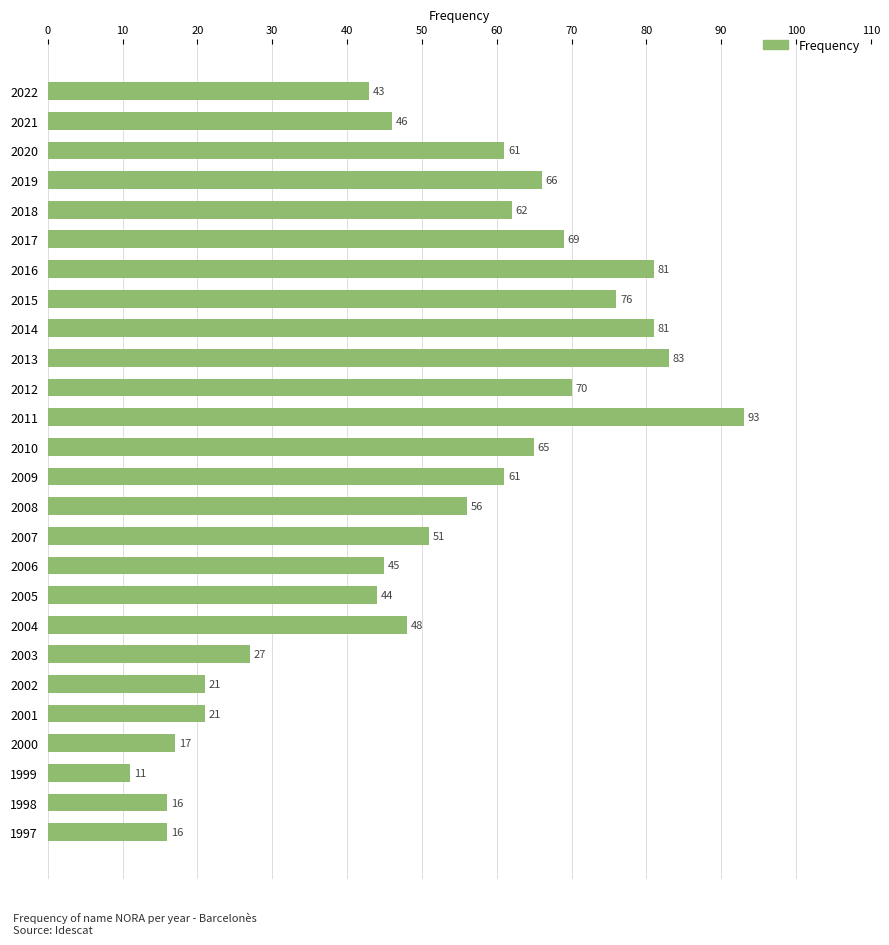

Where is the data nearest to the value 52?

2007